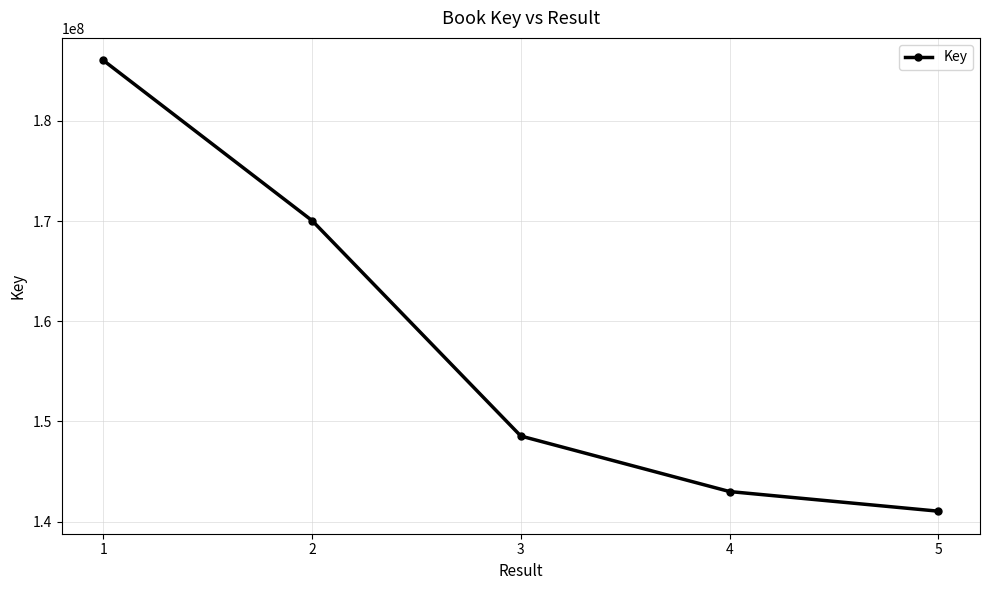

Count the number of categories in the chart.

5